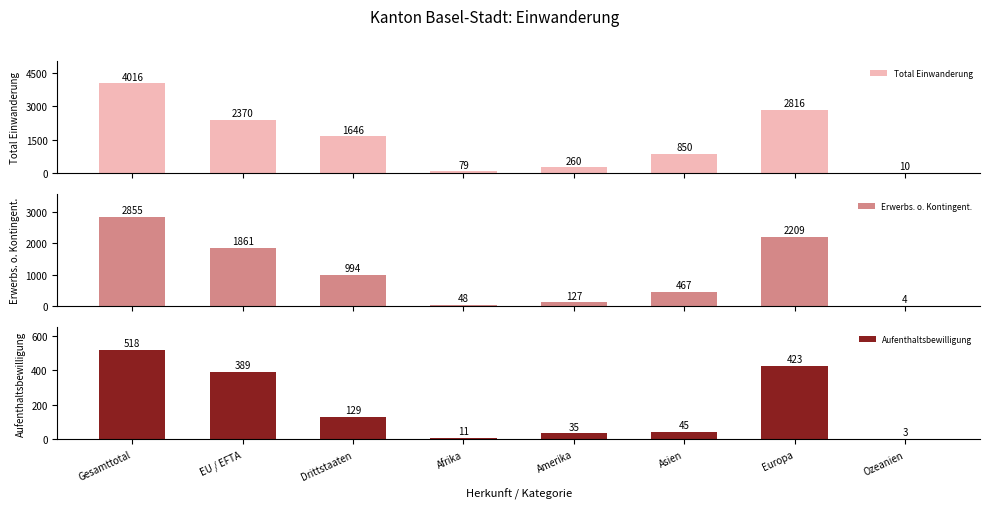

The value of Aufenthaltsbewilligung at Amerika is 57. True or false?

False